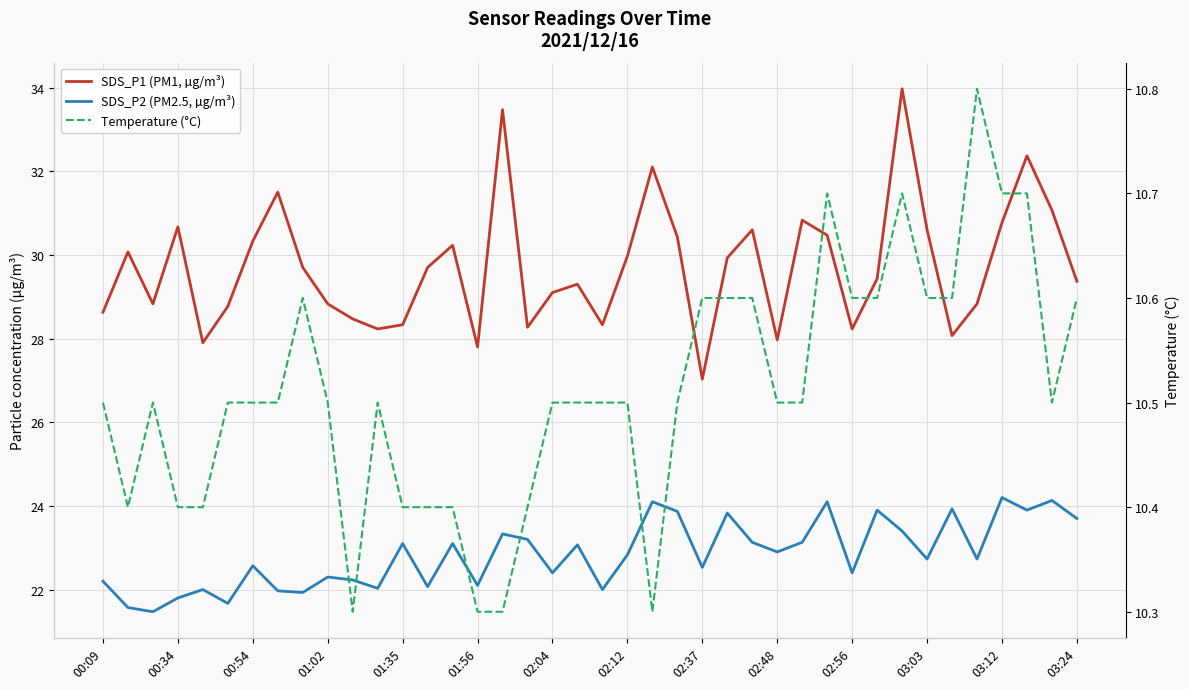

True or false: SDS_P2 (PM2.5, µg/m³) and SDS_P1 (PM1, µg/m³) intersect in this chart.

False